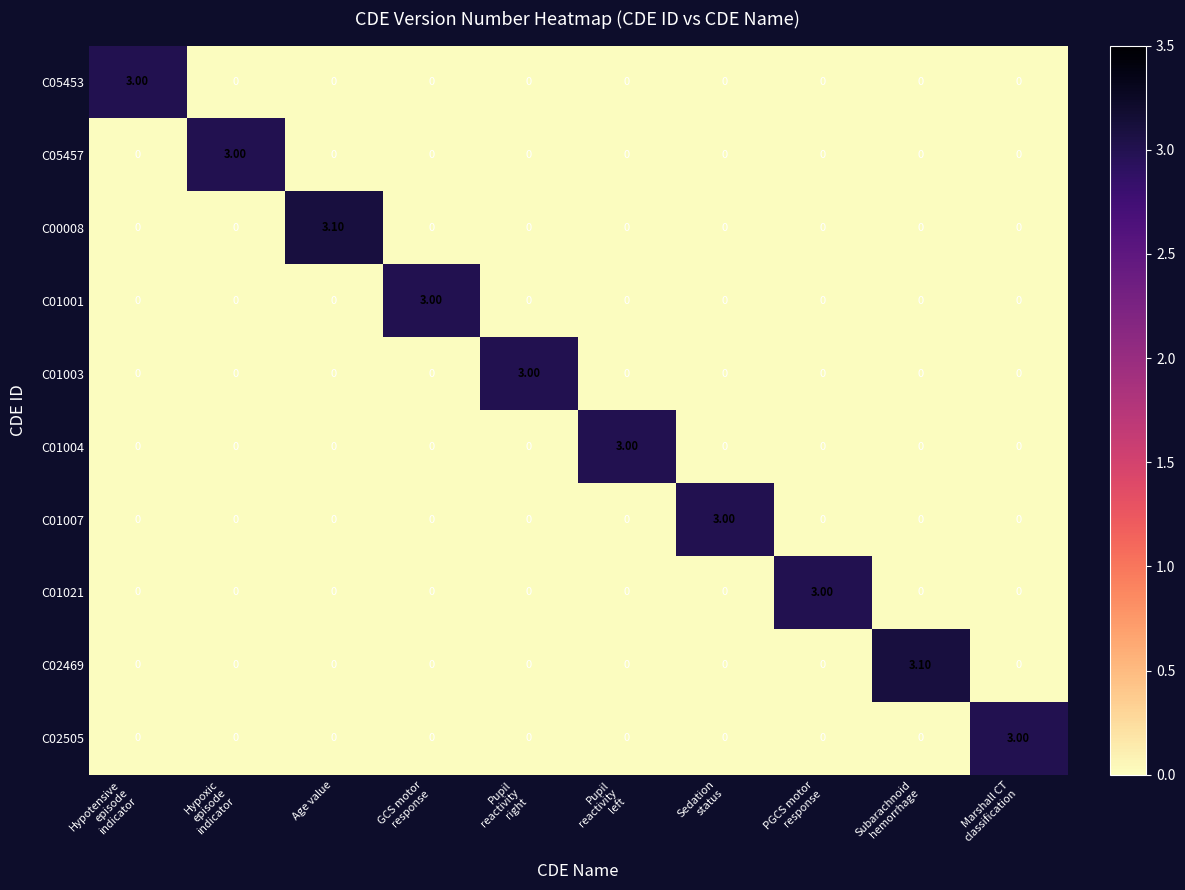

What is the average value of the C02469 series?

0.3